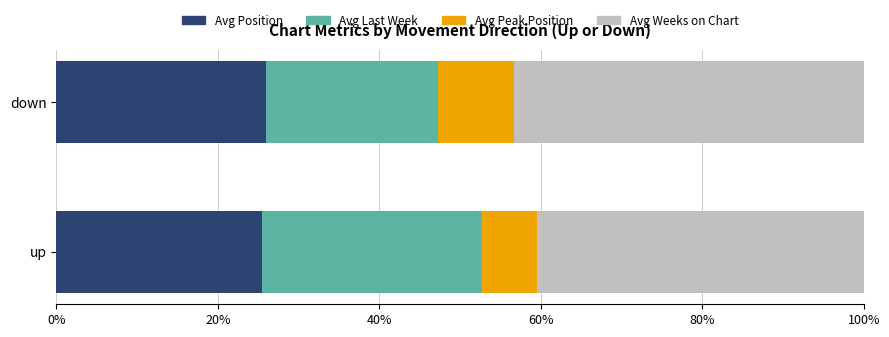

What is the sum of the Avg Position values at down and up?

51.4